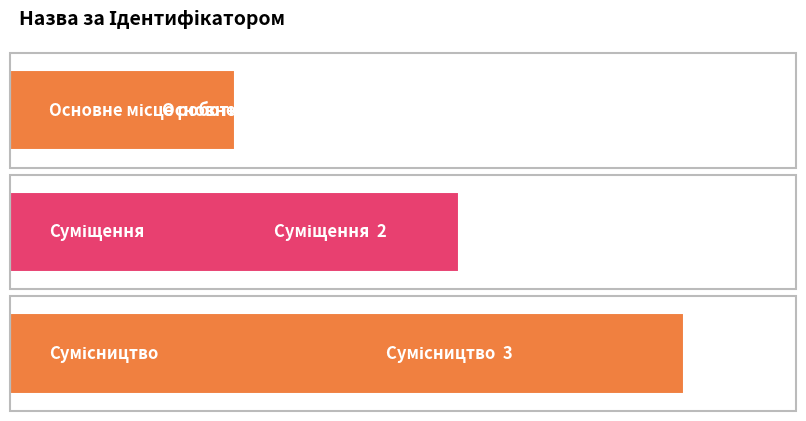

How many data points are less than 2?

1